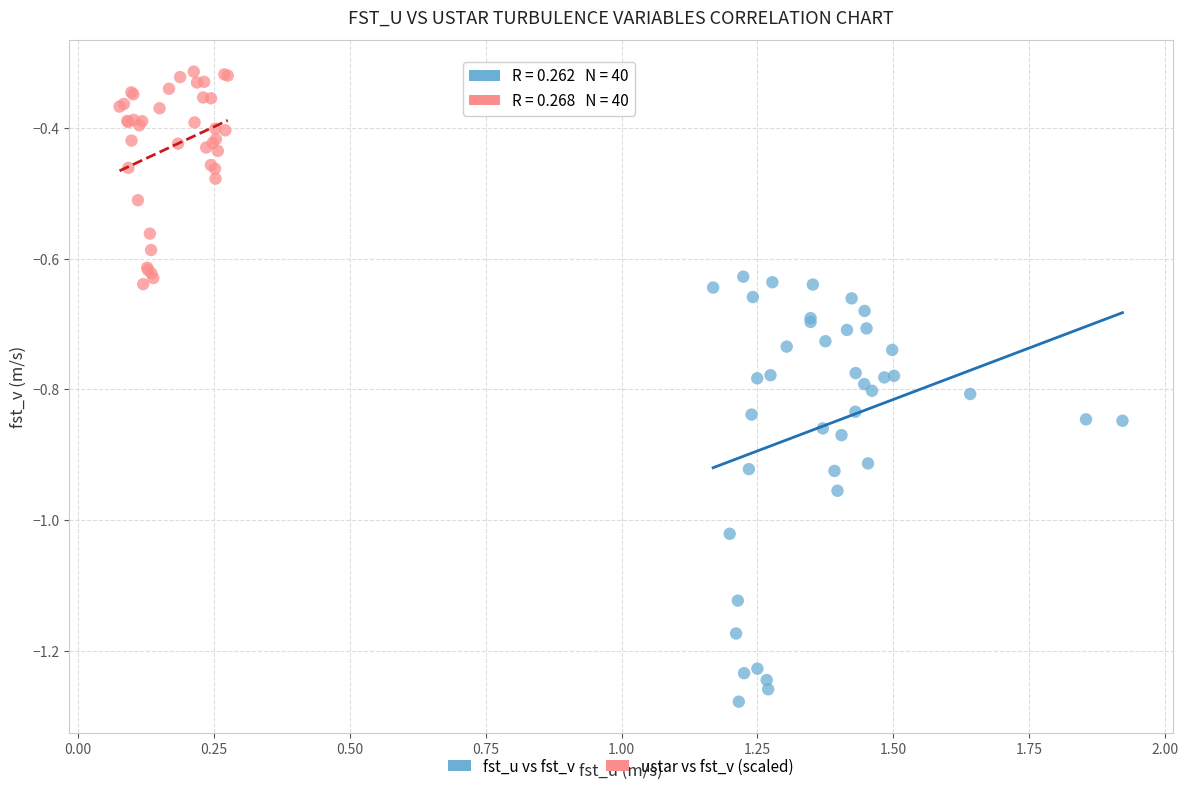

Which series has the largest Y range (max minus min)?

fst_u vs fst_v